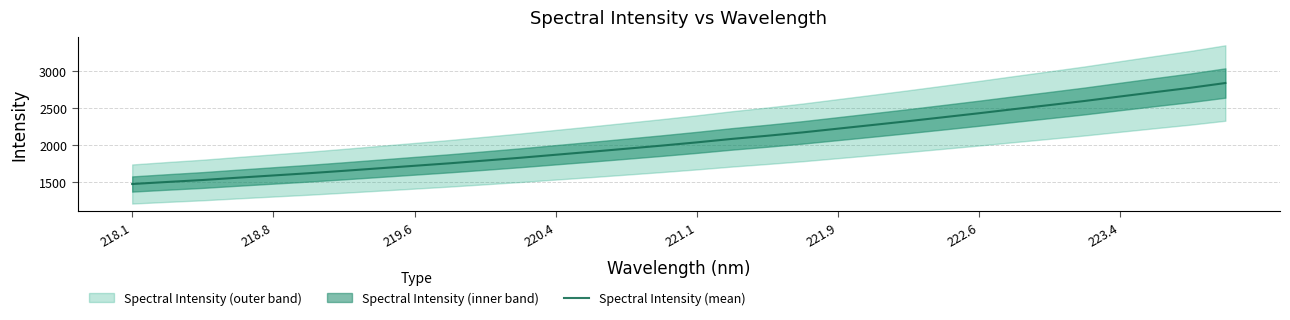

True or false: Spectral Intensity (mean) has a value of 1473.0 at 218.1.

True